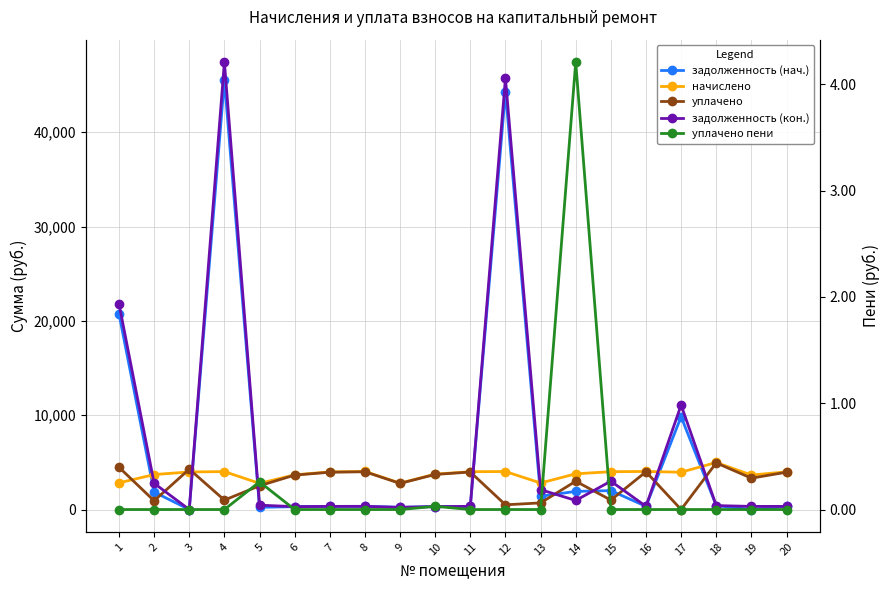

At which category does the chart reach its peak across all series?

4